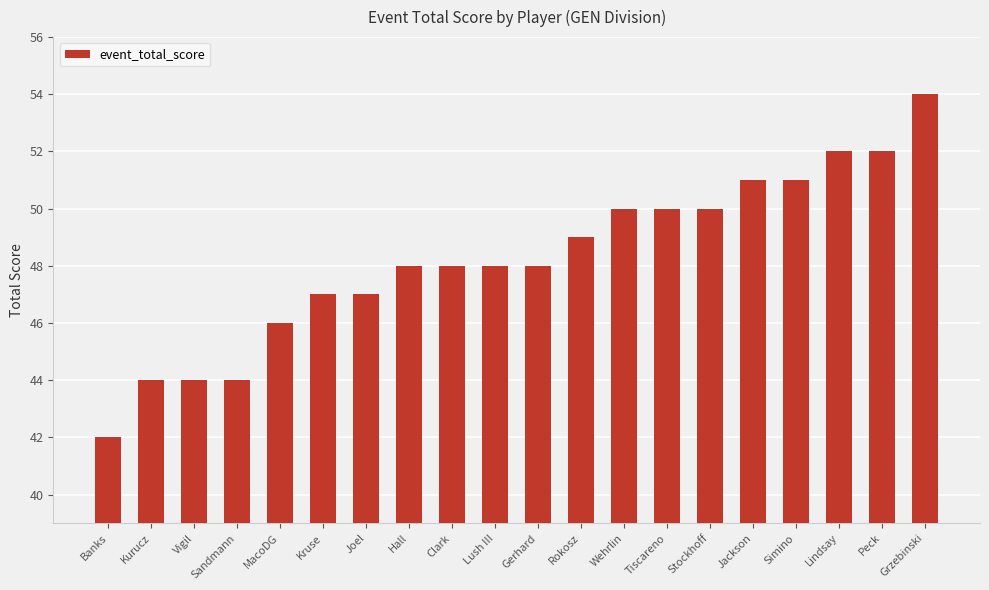

What is the label of the 11th bar from the left?

Gerhard